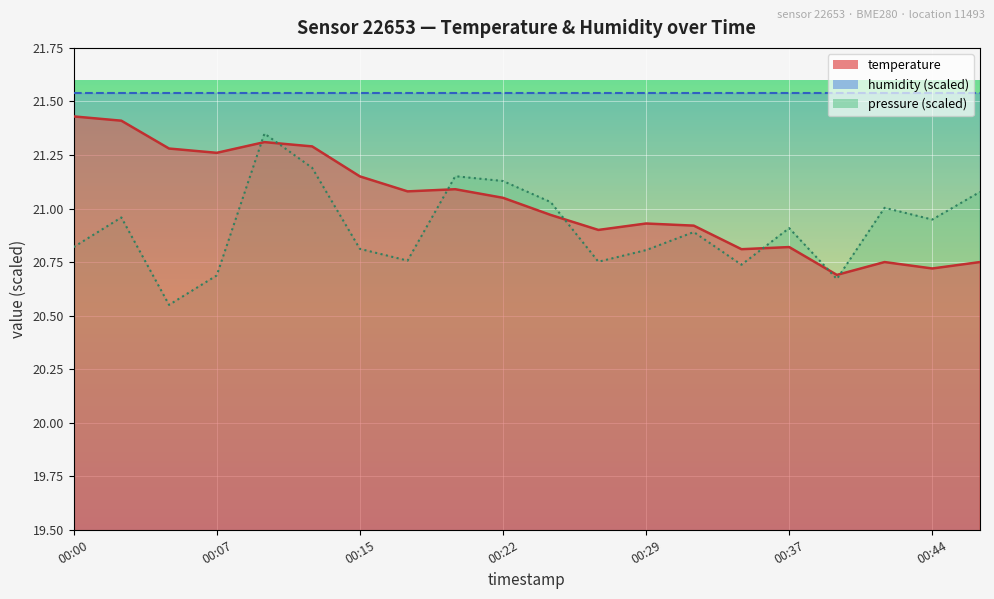

Does the chart display data point markers on the line(s)?

No